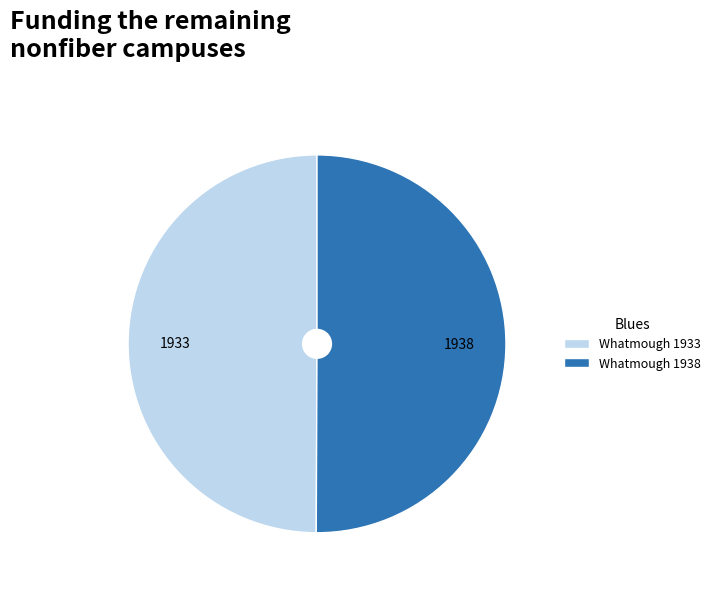

The Whatmough 1933 slice represents 39% of the pie. True or false?

False